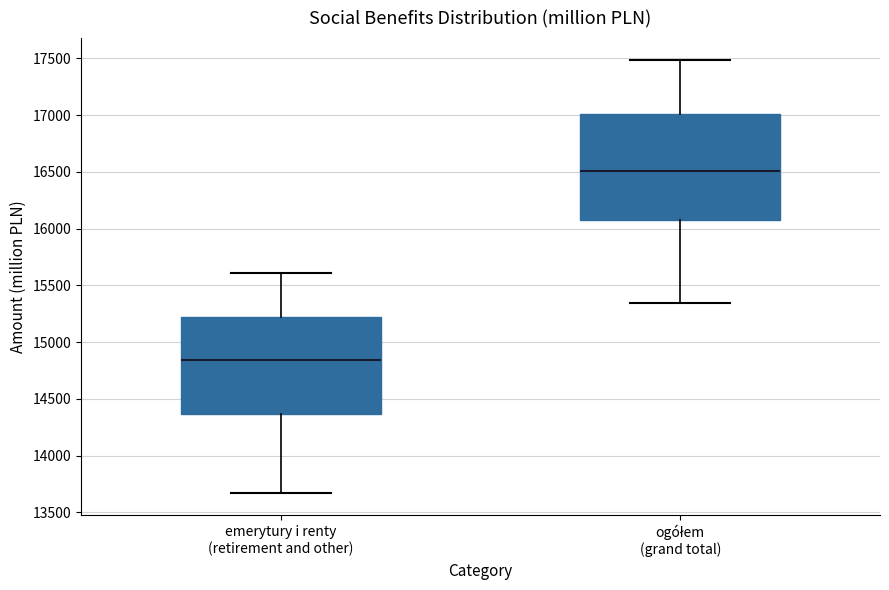

Which box's median line is the lowest?

emerytury i renty (retirement and other)